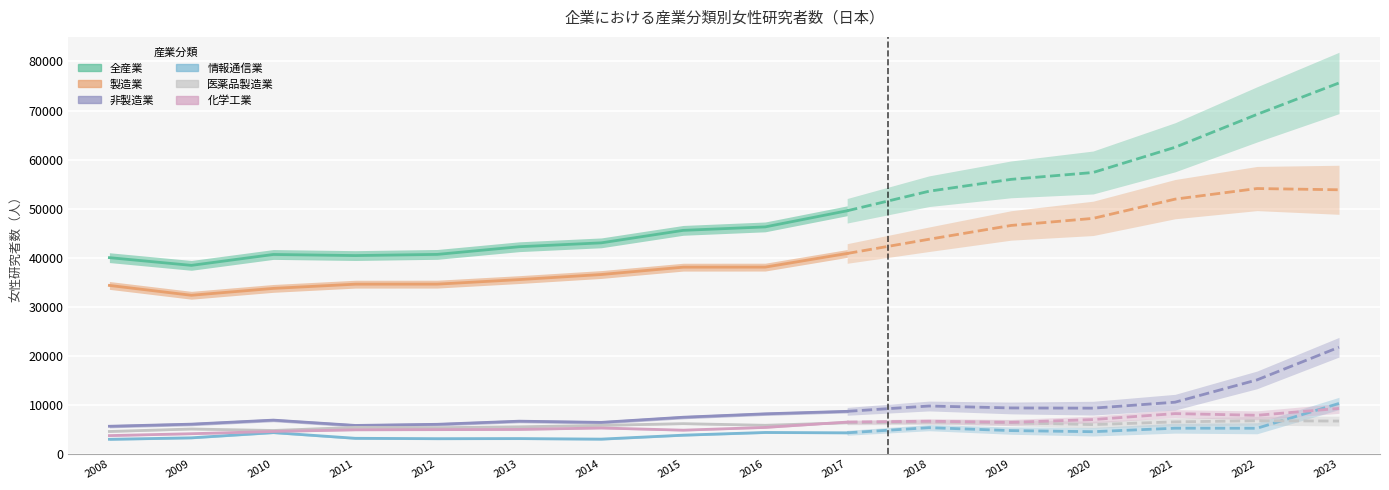

Is it true that 製造業 equals 34356 at 2008?

True